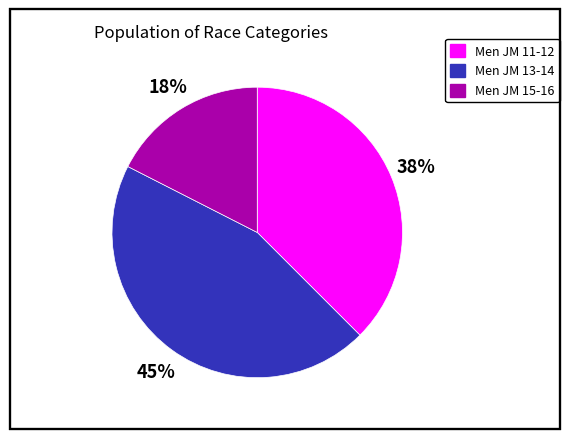

Does Men JM 11-12 represent more than half of the total?

No